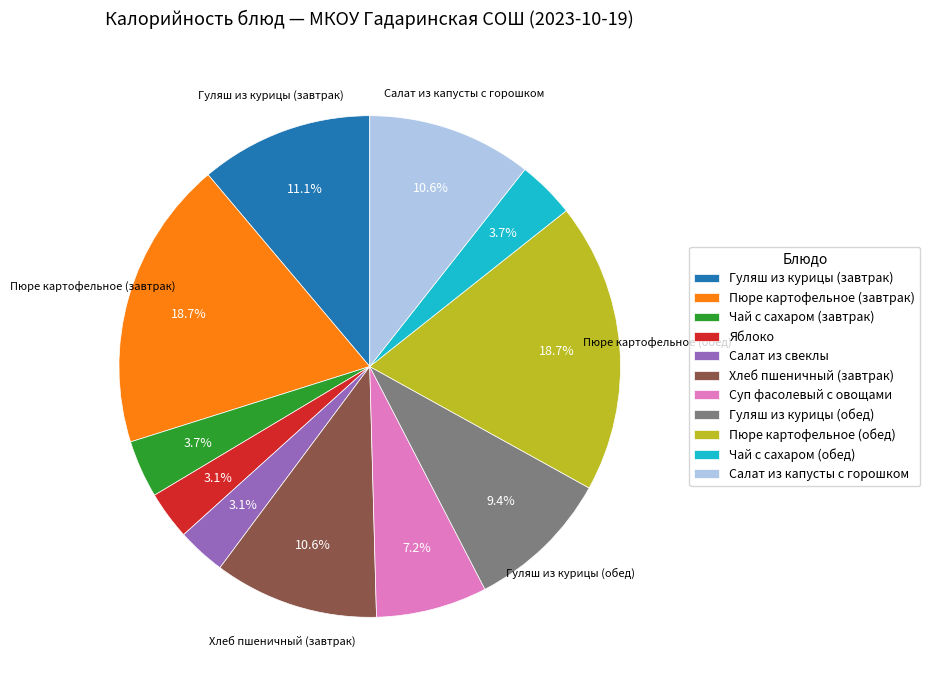

What percentage is the Салат из свеклы slice, to the nearest percent?

3%